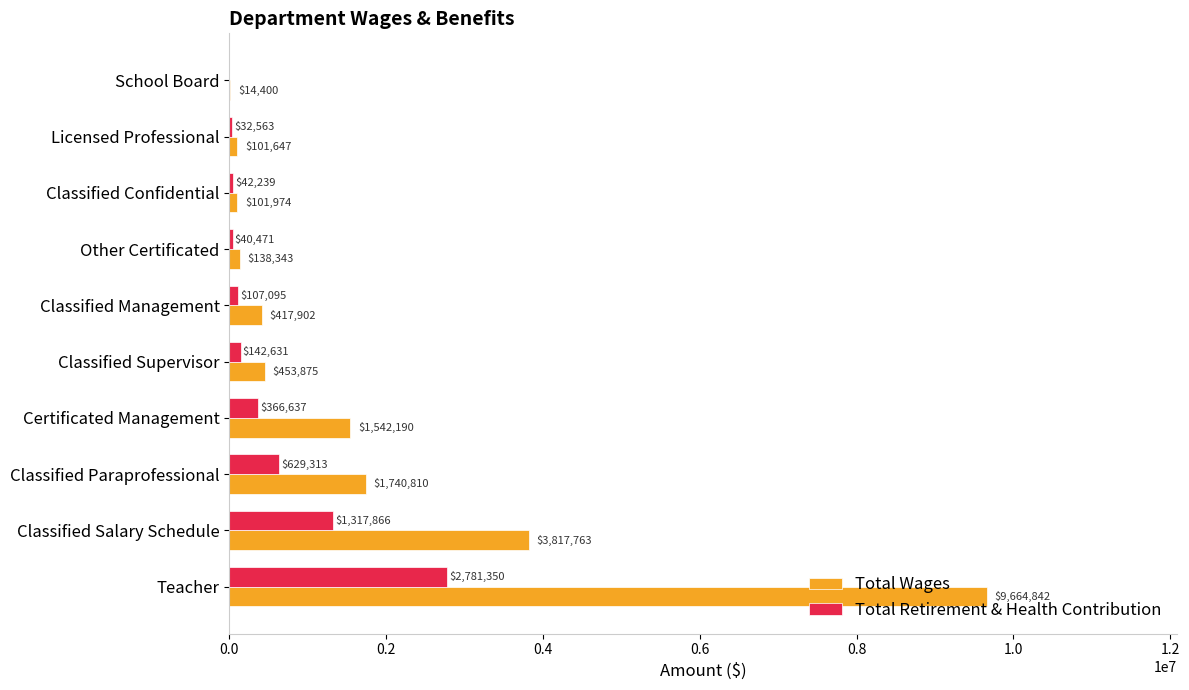

Is the value of Total Retirement & Health Contribution at Licensed Professional greater than the value of Total Wages at School Board?

Yes